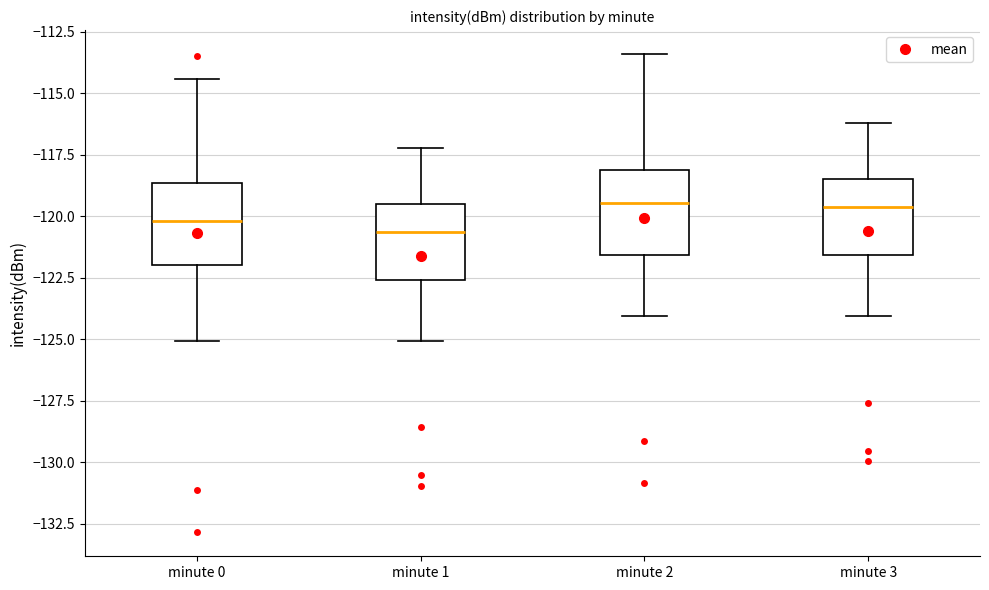

Reading left to right, read every box against the y-axis: the position of its median line, the range the box covers, and the ends of its whiskers. The values are not printed on the chart, so give them approximately, as read against the axis.

minute 0: median -120.0, box -122.0 to -118.5, whiskers -125.0 to -114.5
minute 1: median -120.5, box -122.5 to -119.5, whiskers -125.0 to -117.0
minute 2: median -119.5, box -121.5 to -118.0, whiskers -124.0 to -113.5
minute 3: median -119.5, box -121.5 to -118.5, whiskers -124.0 to -116.0